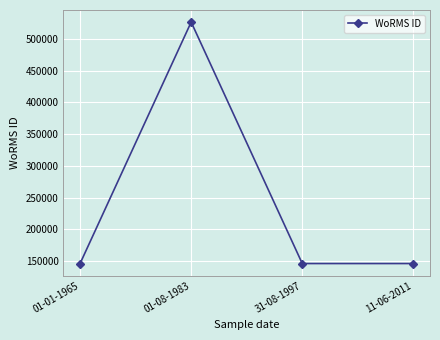

Where is the first local maximum?

01-08-1983